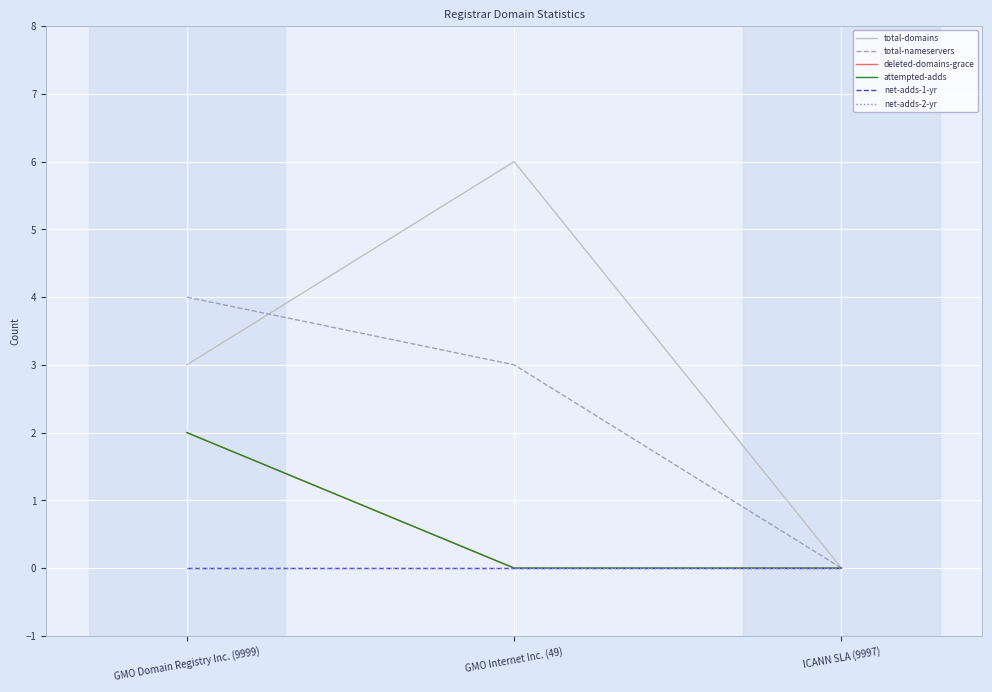

What is the label of the 1st point from the left?

GMO Domain Registry Inc. (9999)